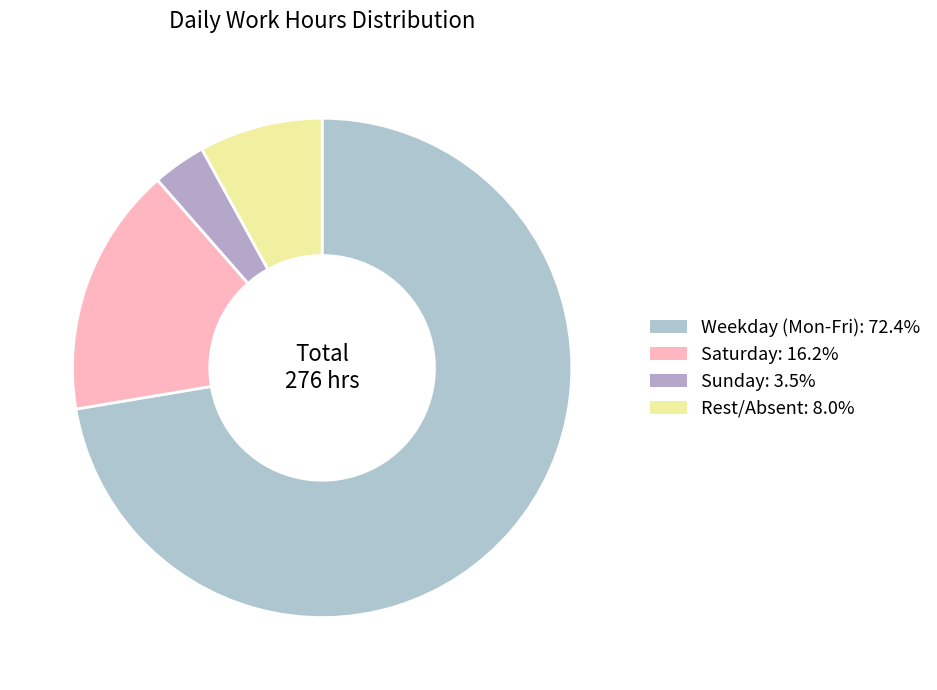

Which category has the smallest portion of the pie?

Sun